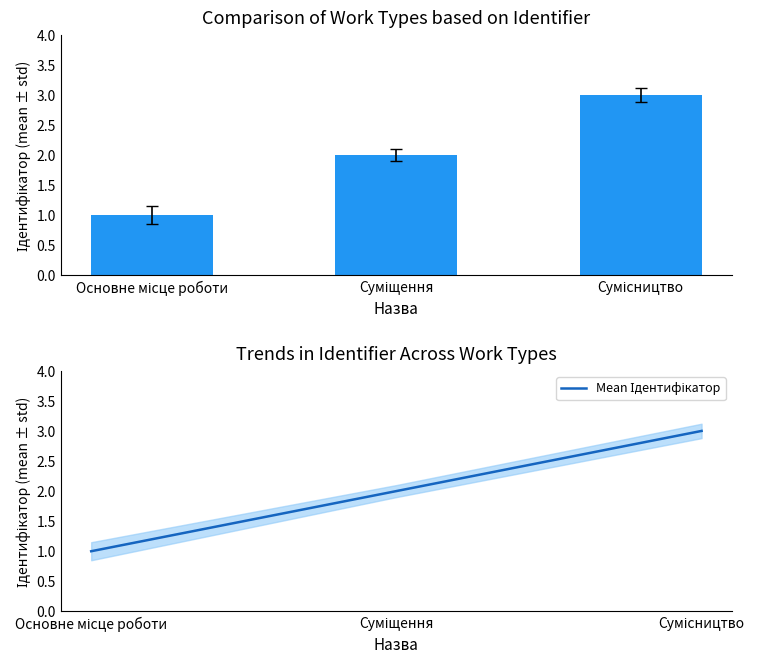

What is the label of the 1st bar from the left?

Основне місце роботи